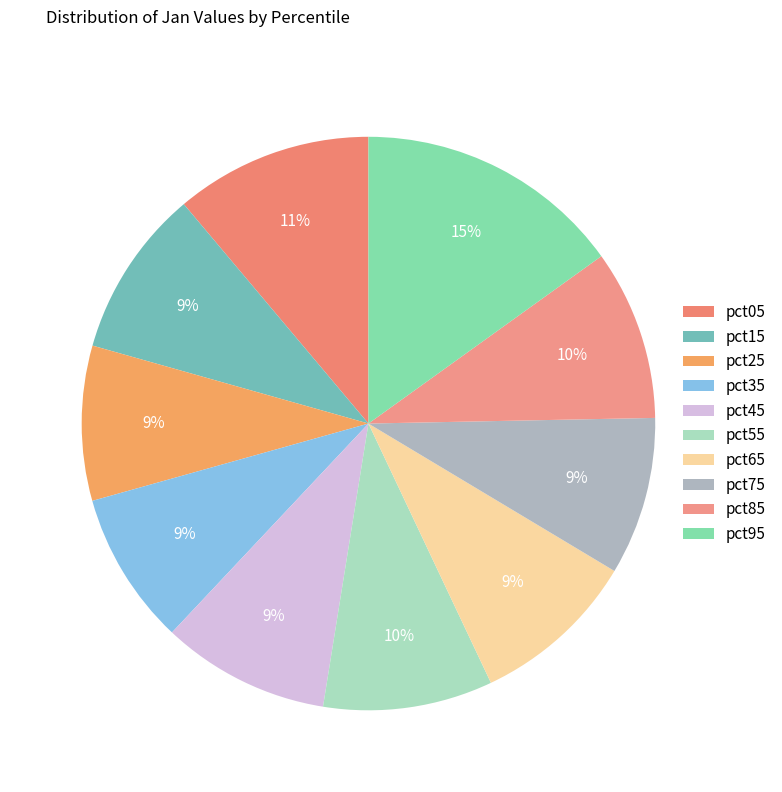

Is the sum of pct25 and pct95 greater than half?

No